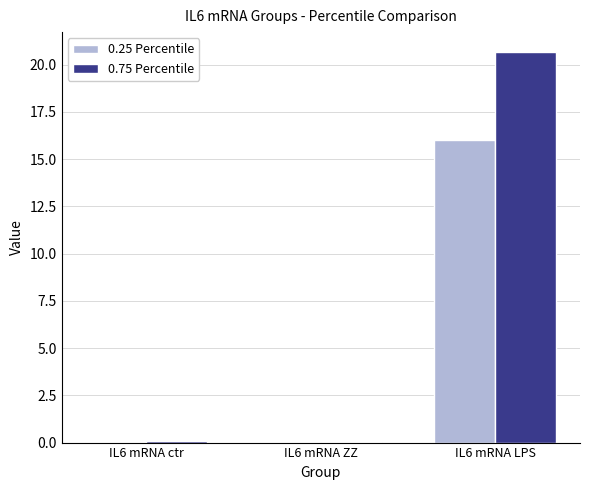

At which label does 0.25 Percentile reach its peak?

IL6 mRNA LPS